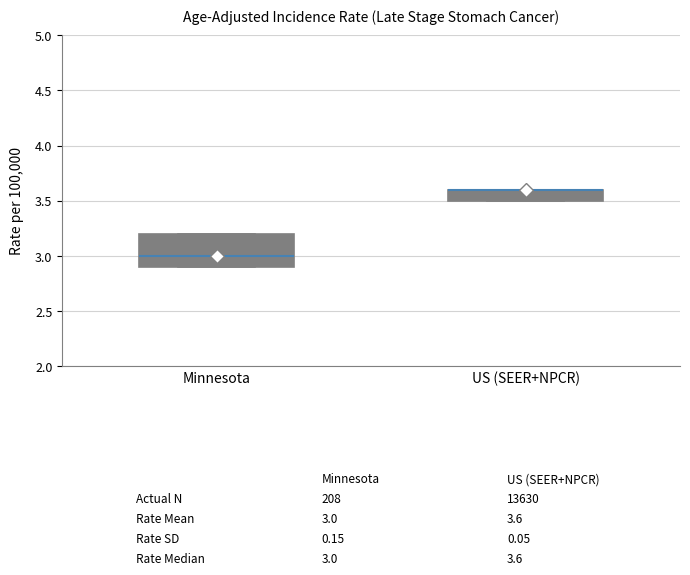

Where is the upper edge of the box for Minnesota on the y-axis? The values are not printed on the chart, so give them approximately, as read against the axis.

3.2